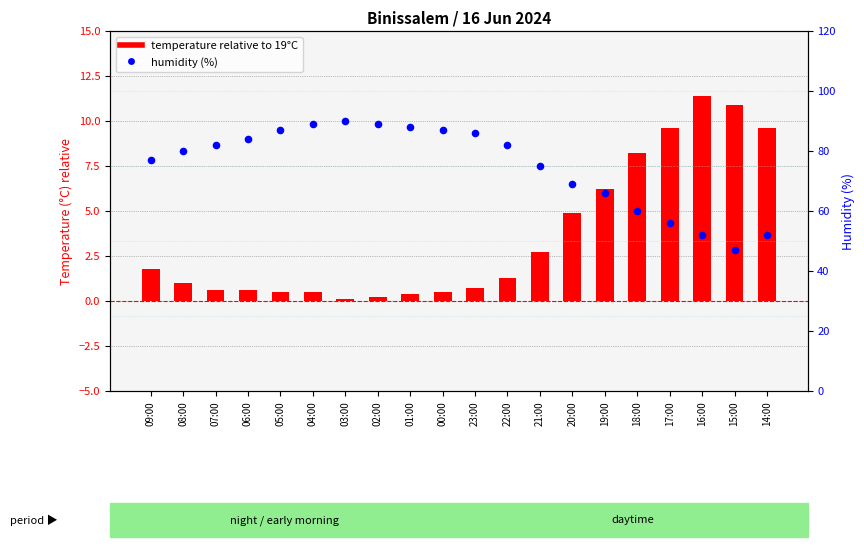

Which series contains the highest Y value?

humidity (%)